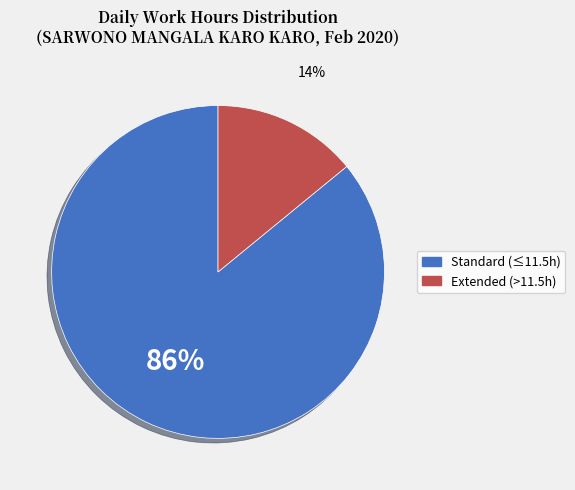

Does any single category account for the majority?

Yes